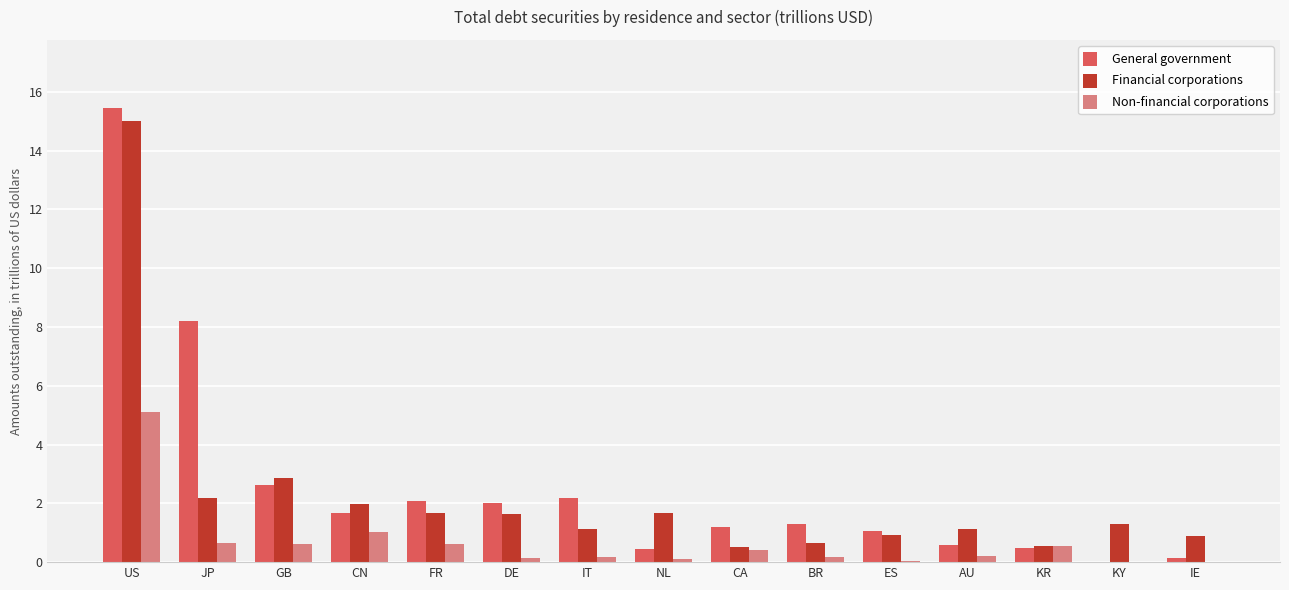

What value does the Financial corporations series have at IT?

1.1